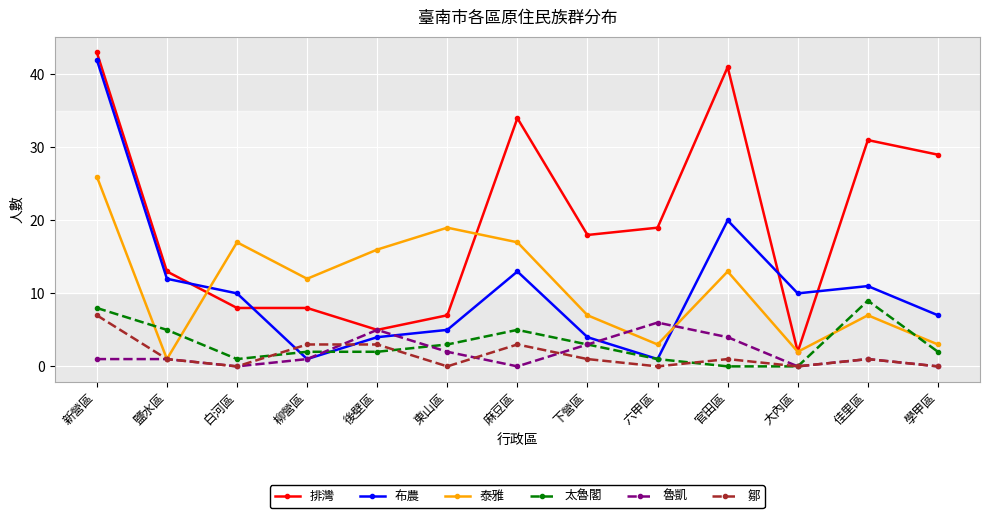

How many 鄒 values are between 0 and 3?

12